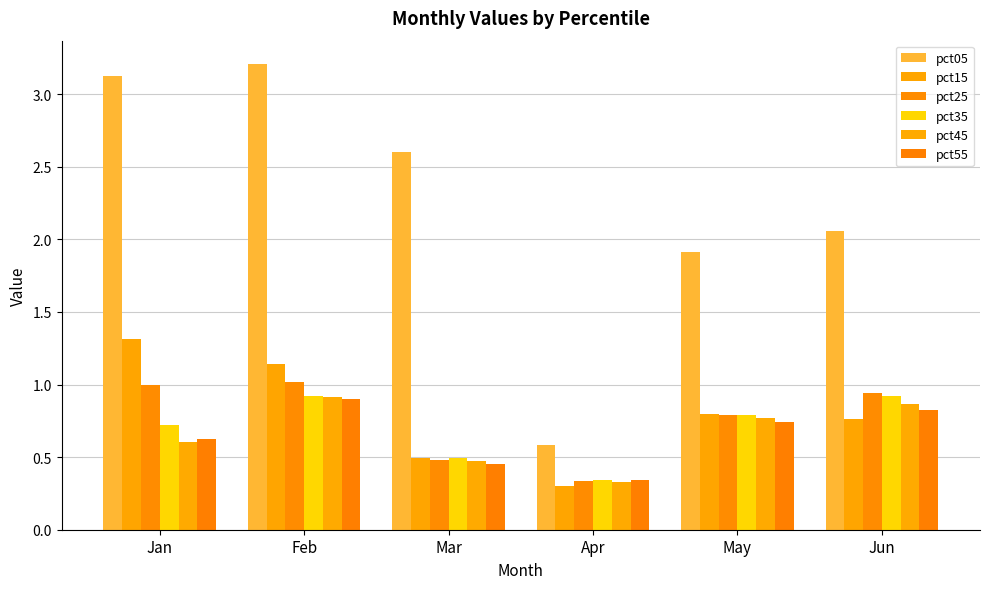

What is the difference between the maximum and second lowest values in the pct35 series?

0.4